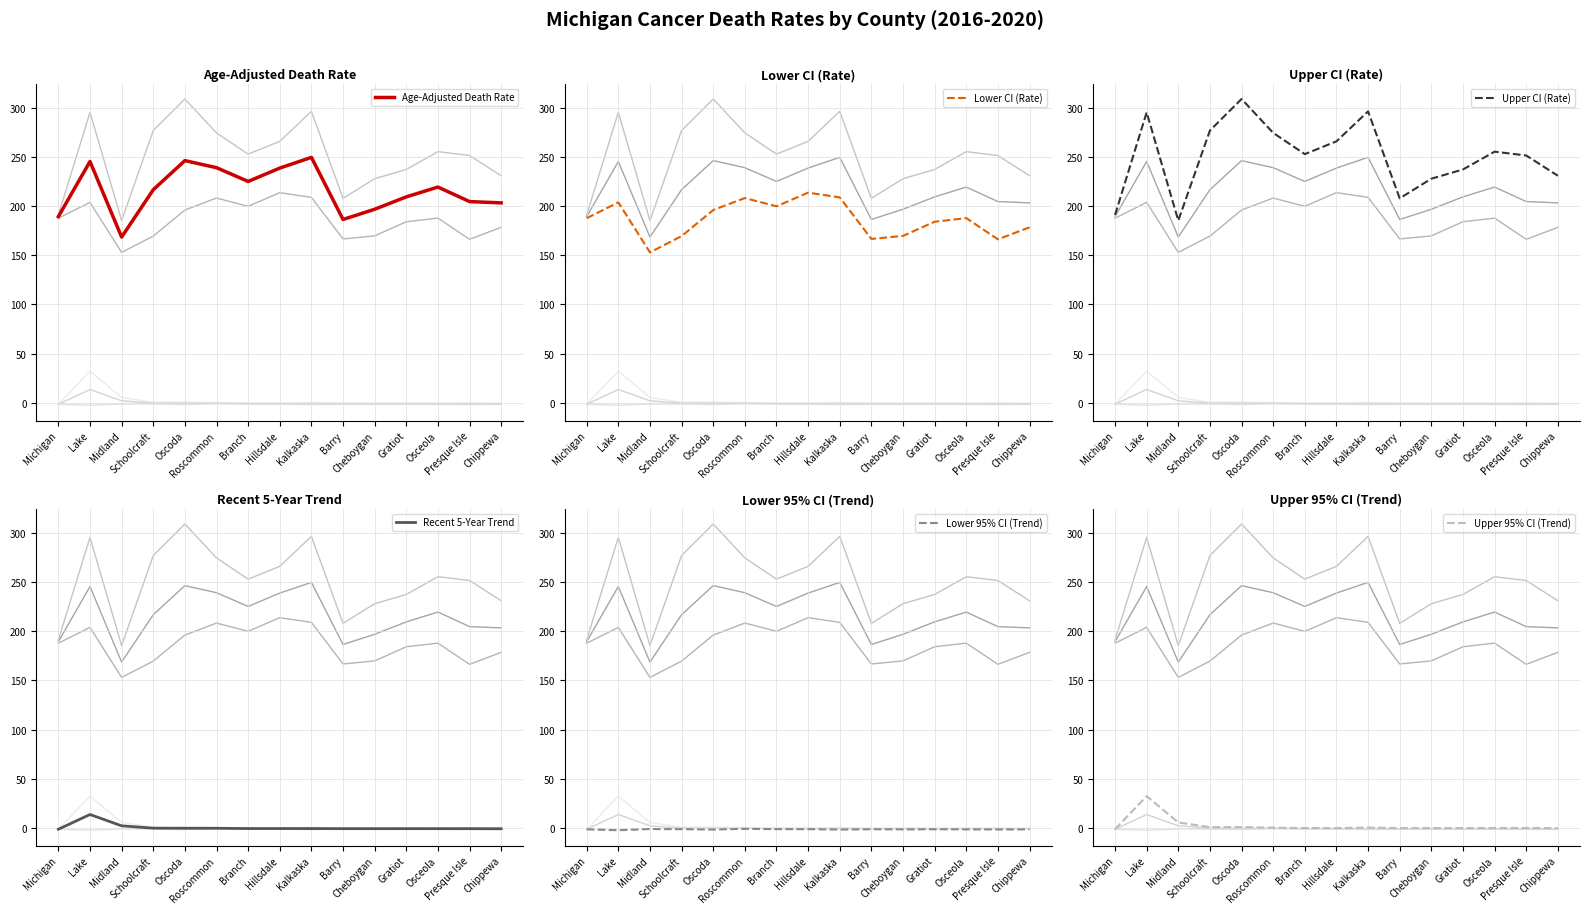

At which label does Recent 5-Year Trend reach its minimum?

Michigan